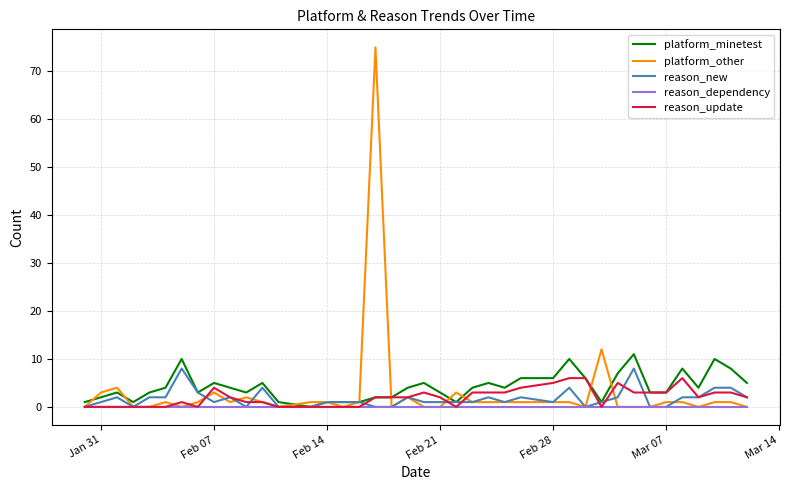

What is the greatest value displayed?

75